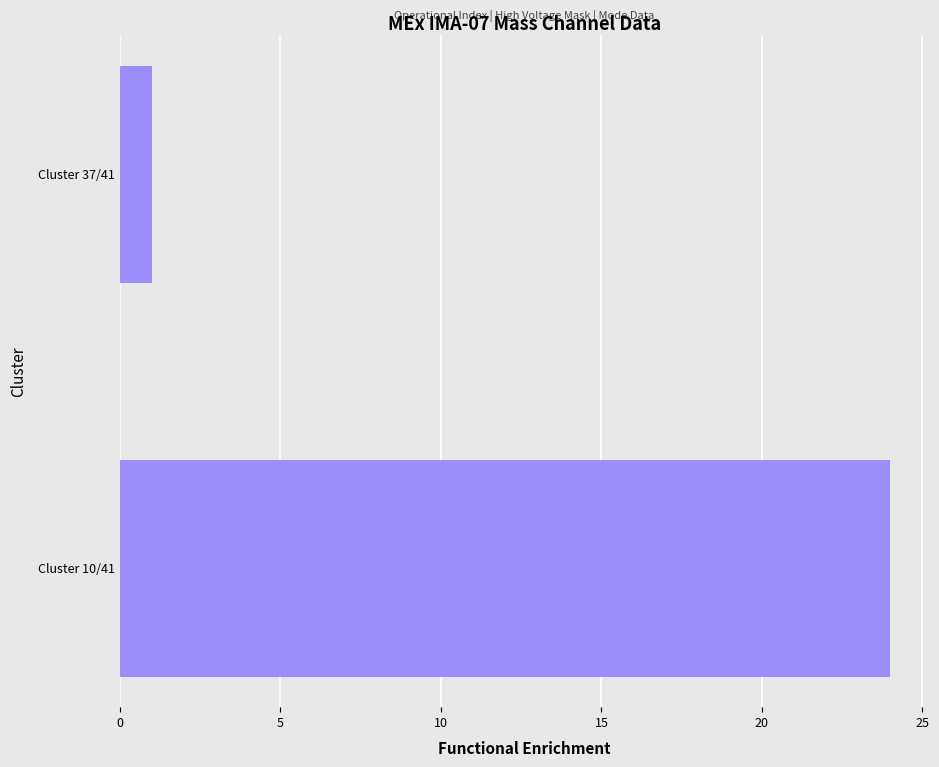

Which label corresponds to the smallest value in the chart?

Cluster 37/41